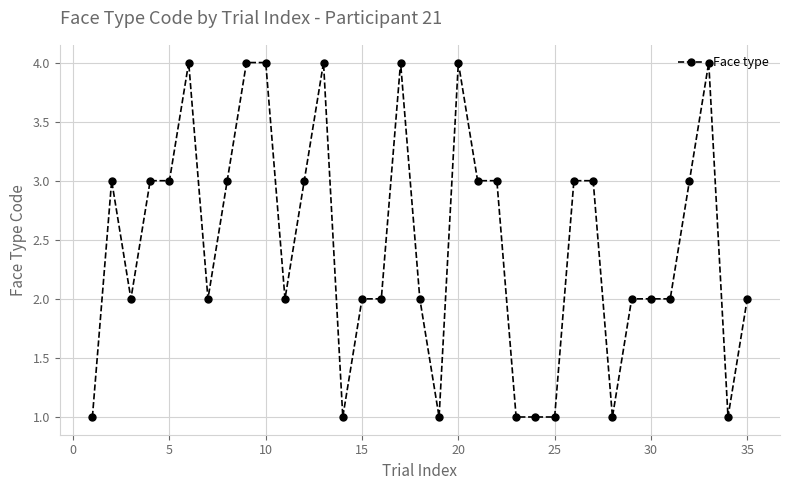

What is the difference between the second highest and minimum values?

3